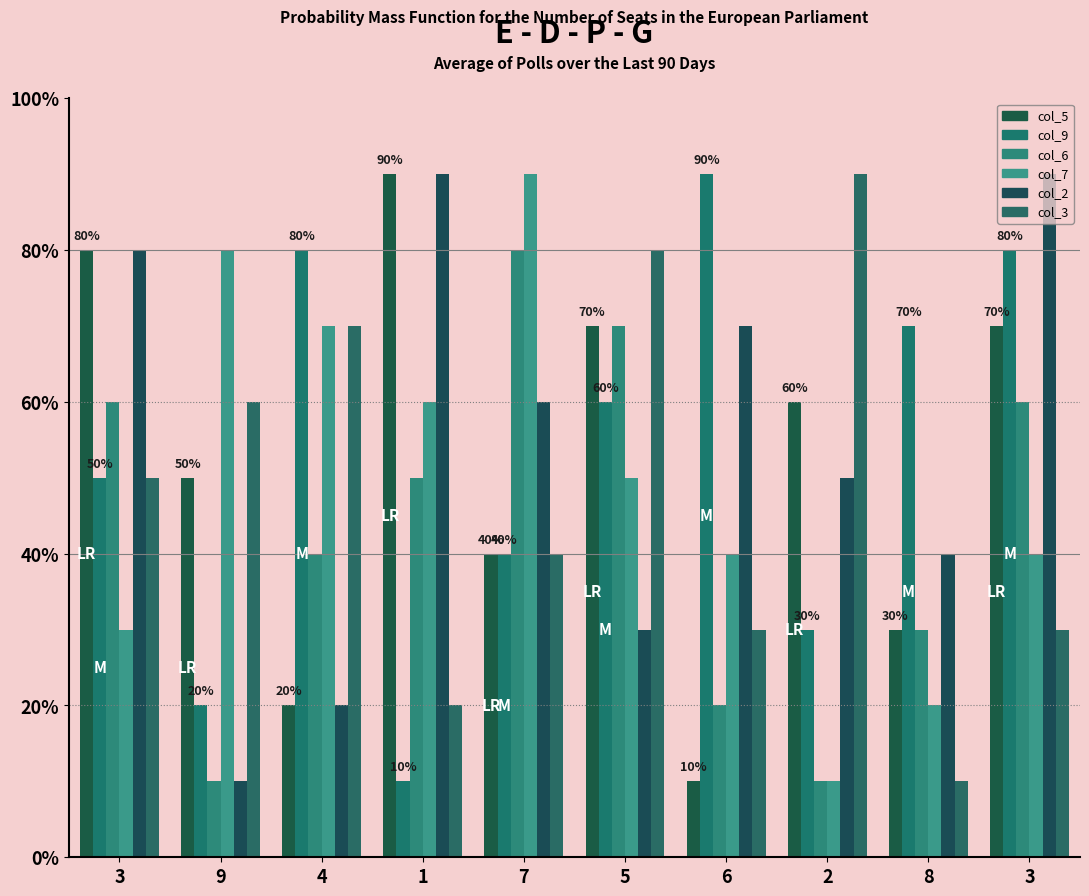

What are all the series names shown in the legend?

col_5, col_9, col_6, col_7, col_2, col_3